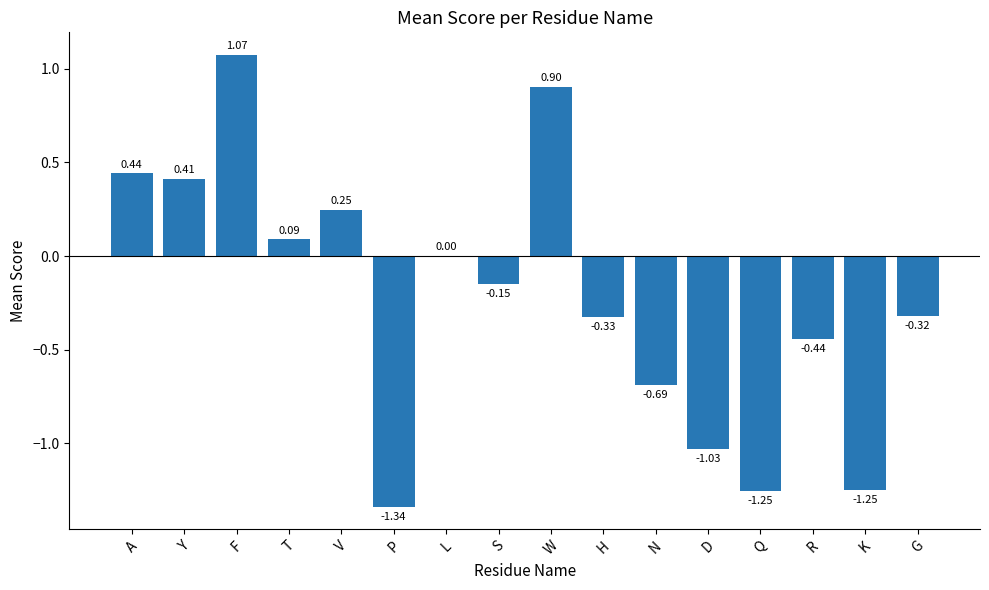

What is the sum of all values?

-3.6